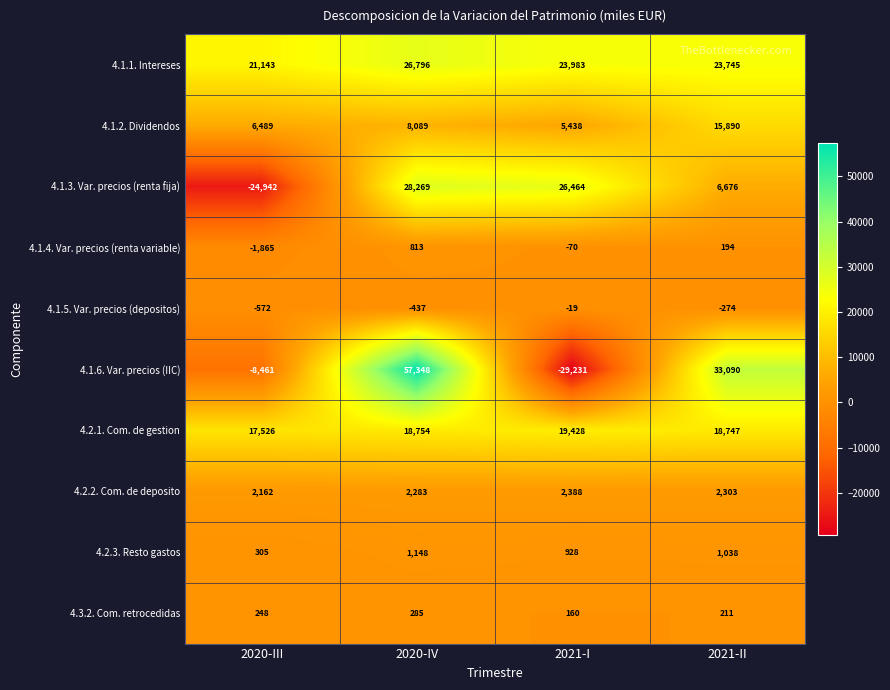

How many categories are shown in the chart?

4